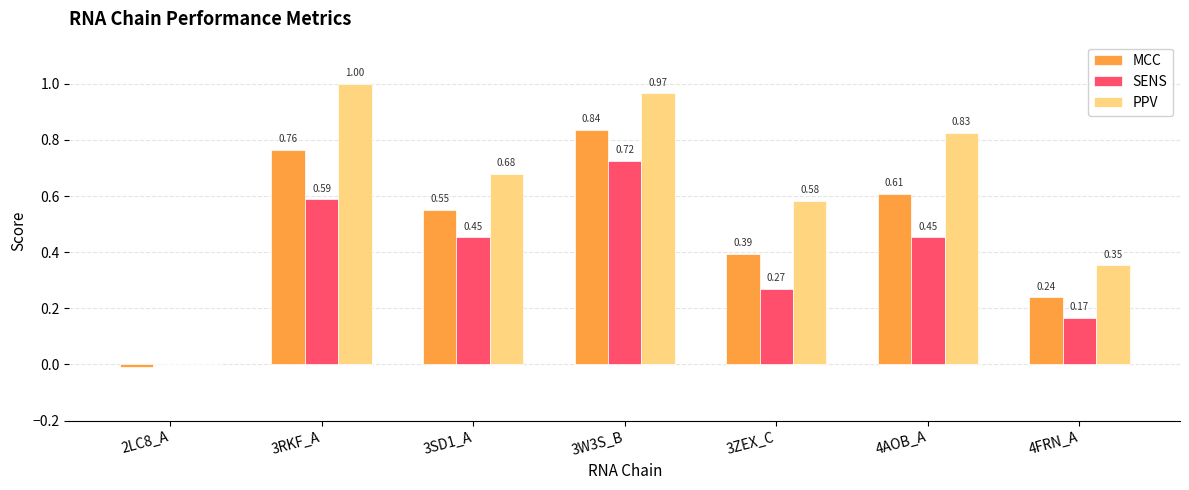

Is the value of MCC at 2LC8_A greater than the value of SENS at 3ZEX_C?

No